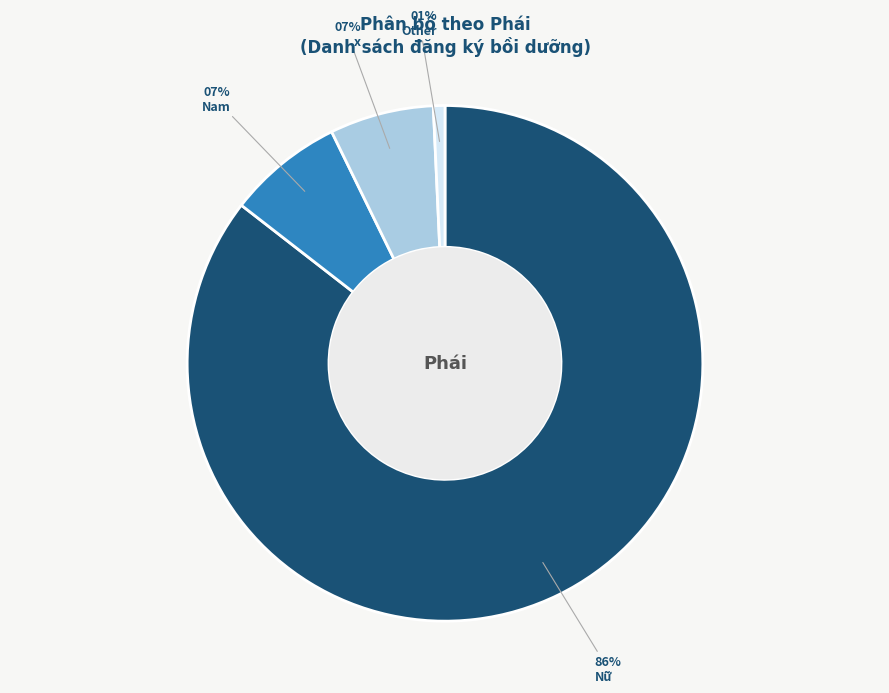

What is the largest slice in the pie chart?

Nữ